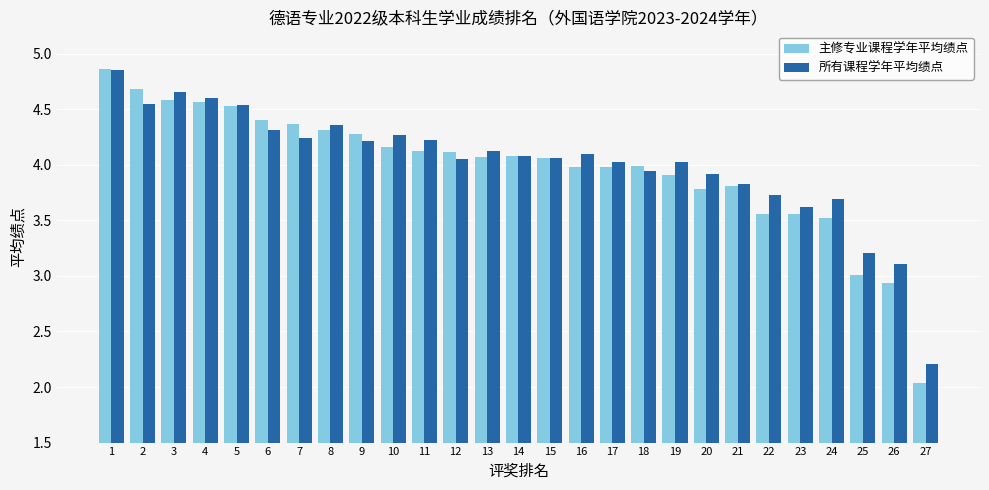

How many data points does each series have?

27